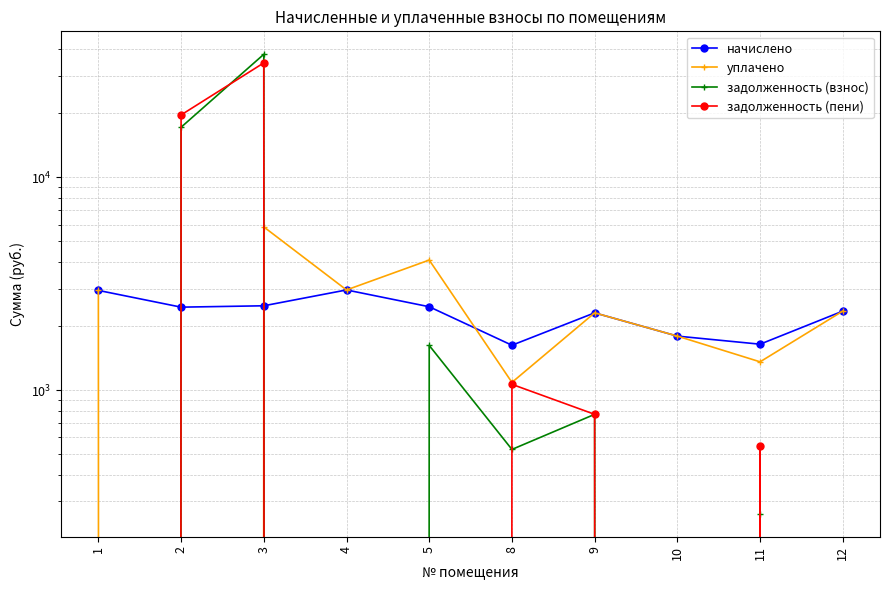

What is the difference between the highest and lowest values at 2?

19649.8